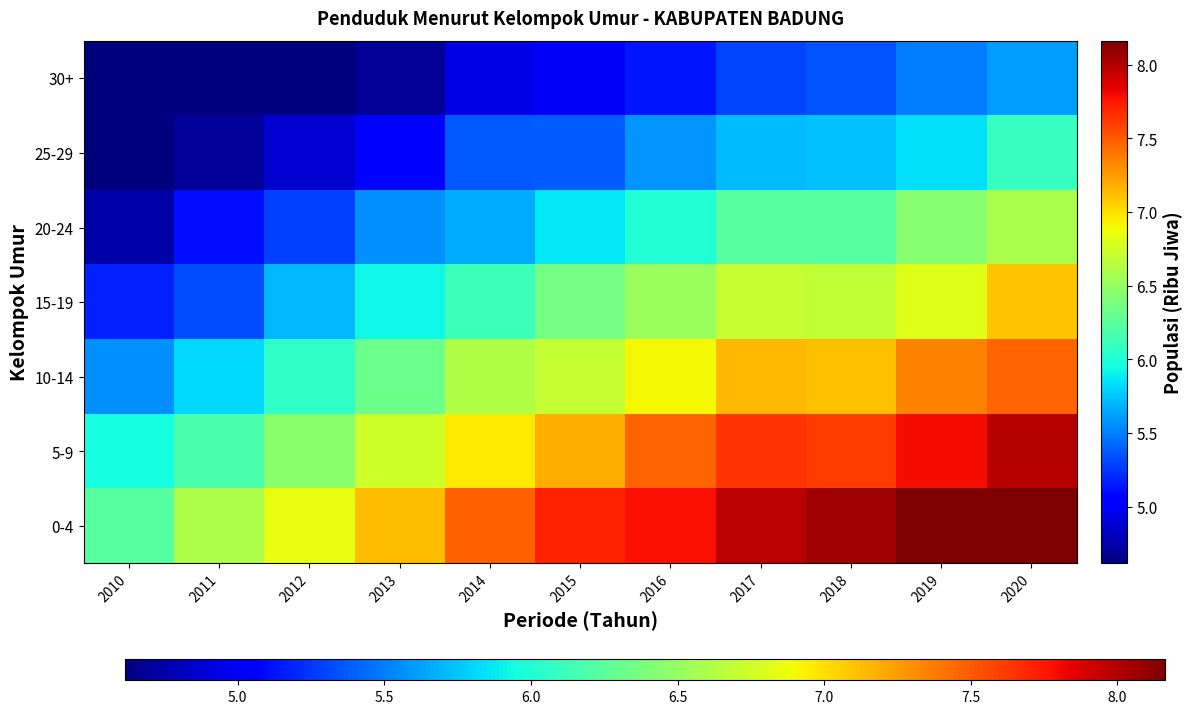

Reading left to right, transcribe all the data shown in this chart.

0-4: 2010=6.2	2011=6.6	2012=6.8	2013=7.1	2014=7.5	2015=7.7	2016=7.8	2017=8.0	2018=8.1	2019=8.3	2020=8.6
5-9: 2010=6.0	2011=6.2	2012=6.4	2013=6.7	2014=7.0	2015=7.2	2016=7.5	2017=7.6	2018=7.6	2019=7.8	2020=8.0
10-14: 2010=5.6	2011=5.8	2012=6.1	2013=6.3	2014=6.6	2015=6.7	2016=6.9	2017=7.1	2018=7.1	2019=7.4	2020=7.5
15-19: 2010=5.2	2011=5.3	2012=5.7	2013=5.9	2014=6.1	2015=6.4	2016=6.5	2017=6.7	2018=6.7	2019=6.8	2020=7.1
20-24: 2010=4.7	2011=5.1	2012=5.3	2013=5.6	2014=5.7	2015=5.9	2016=6.0	2017=6.2	2018=6.2	2019=6.4	2020=6.6
25-29: 2010=4.4	2011=4.7	2012=4.9	2013=5.1	2014=5.4	2015=5.4	2016=5.6	2017=5.7	2018=5.7	2019=5.8	2020=6.1
30+: 2010=4.0	2011=4.2	2012=4.5	2013=4.7	2014=4.9	2015=5.0	2016=5.1	2017=5.3	2018=5.4	2019=5.5	2020=5.6